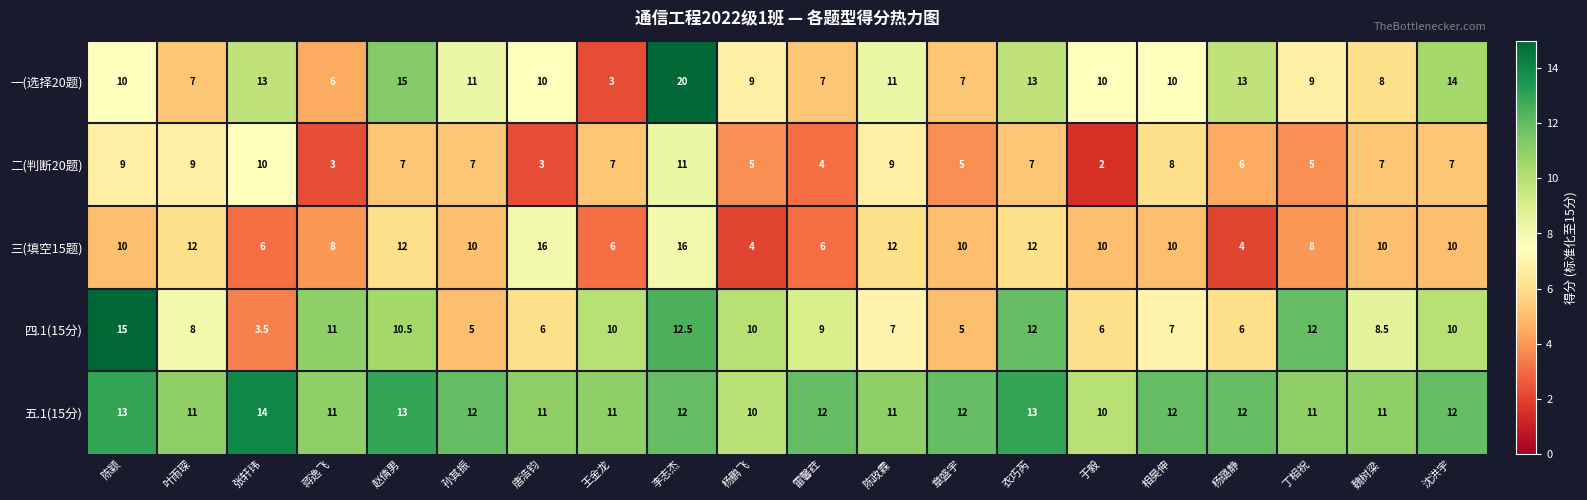

At which category does the chart reach its peak across all series?

李志杰